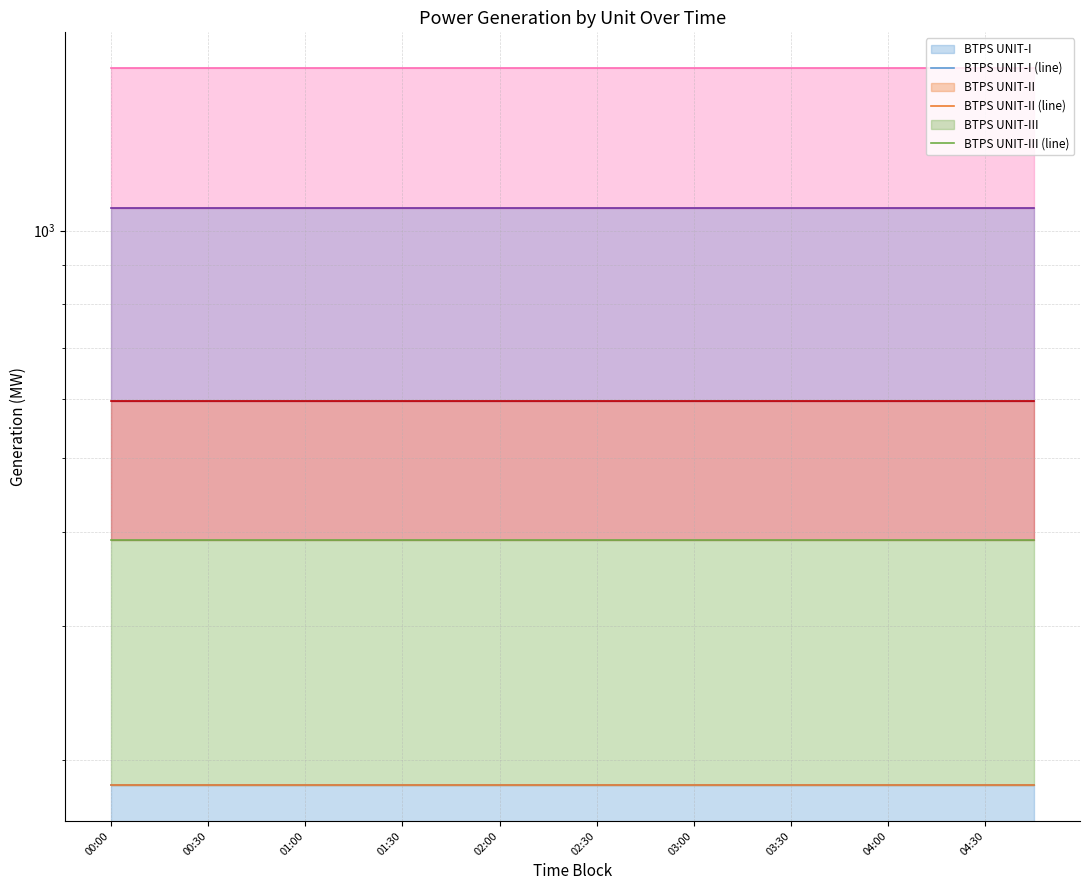

Does the chart have visible grid lines?

Yes